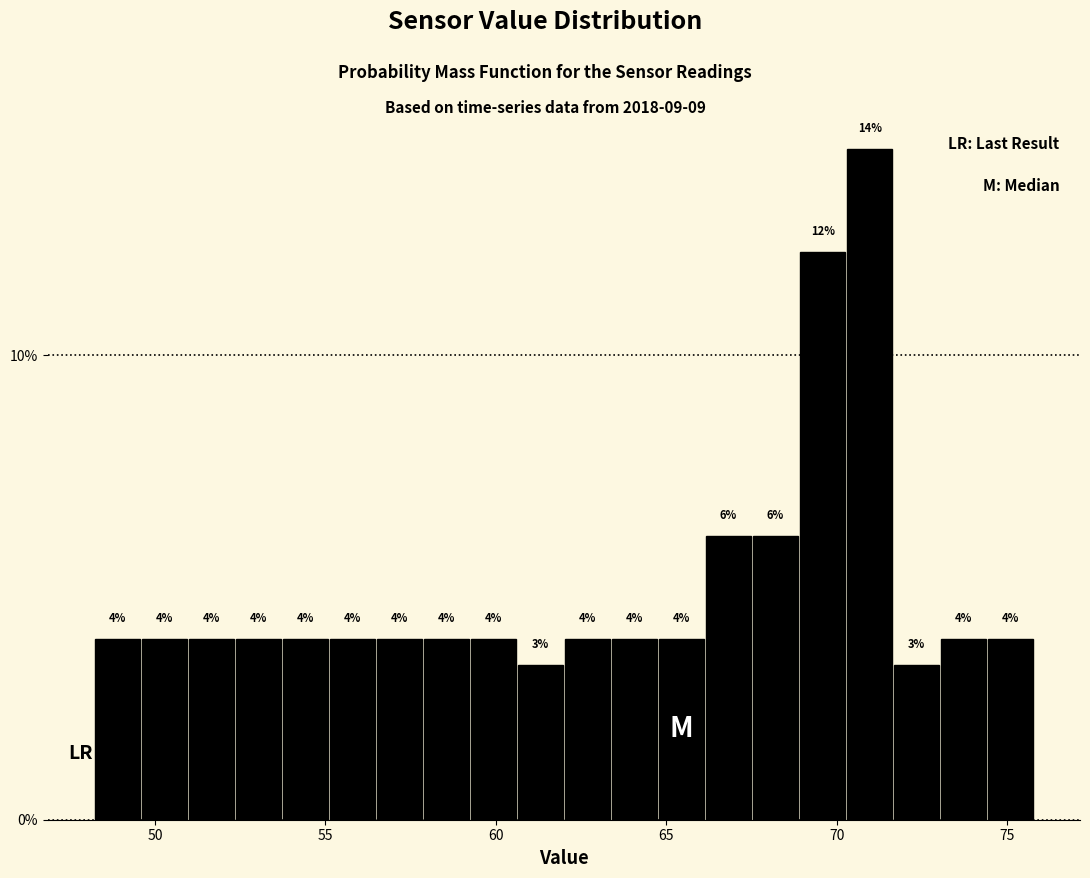

Around what value on the x-axis is the tallest bar? Give the approximate position of its centre, as read against the axis.

71.0